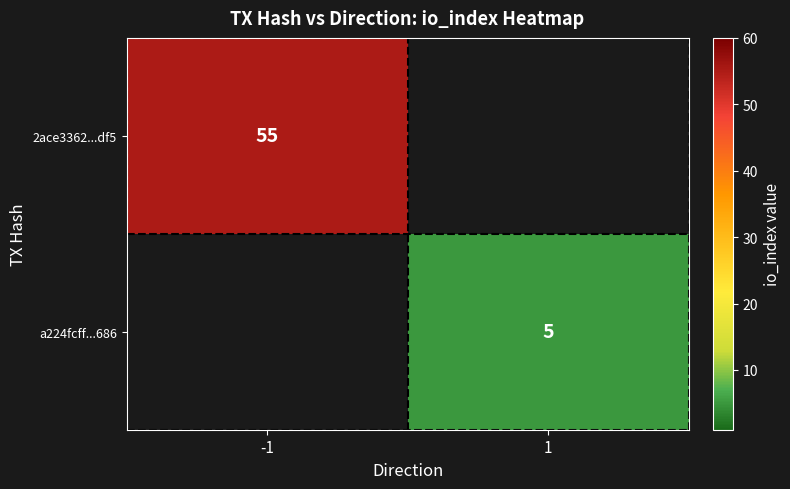

What is the maximum value shown in the chart?

55.0